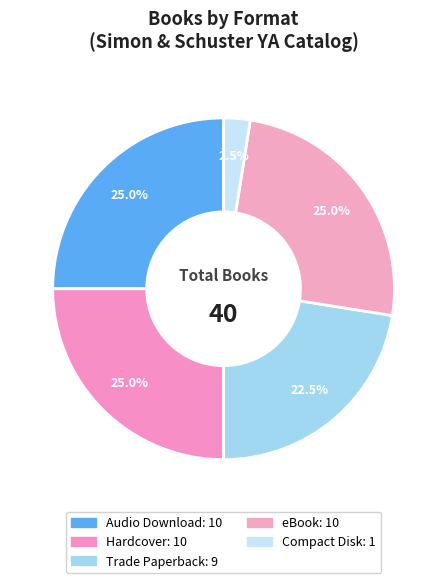

How many slices are in this pie chart?

5